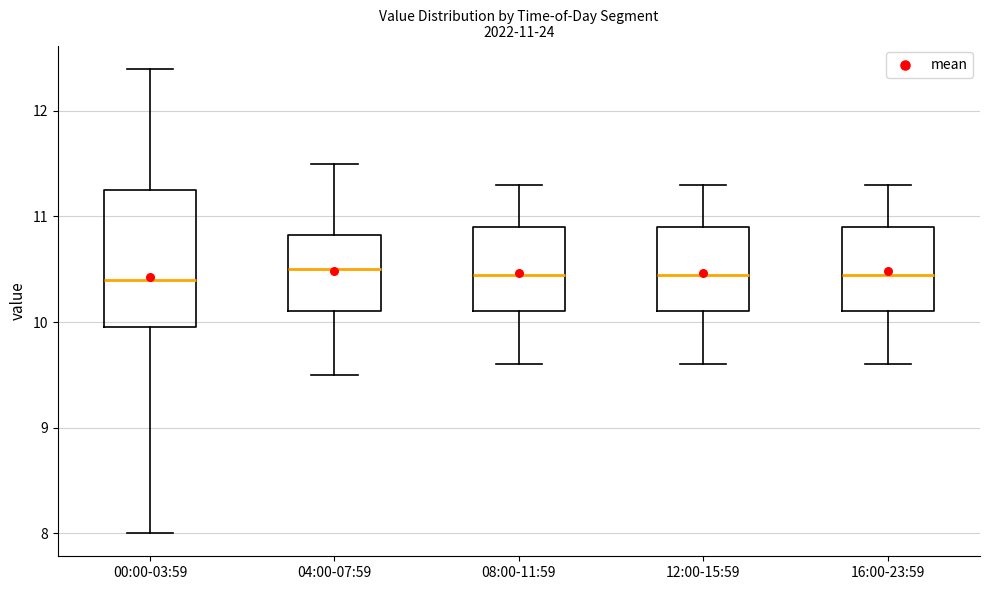

Comparing the boxes themselves (not the whiskers), which one is the tallest?

00:00-03:59